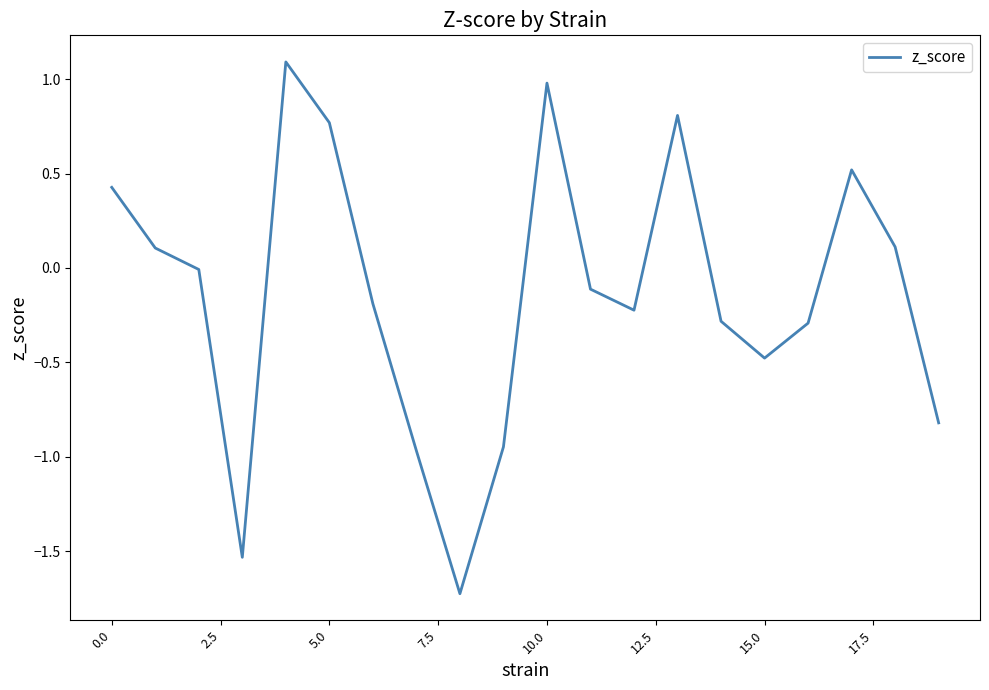

What is the minimum value shown in the chart?

-1.7